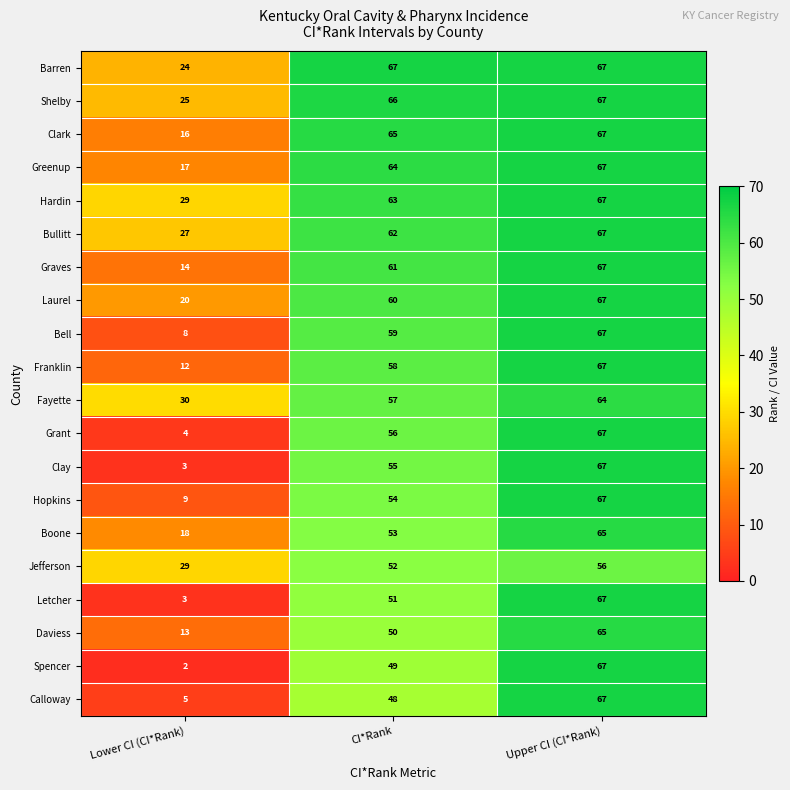

What is the sum of all Clark values?

148